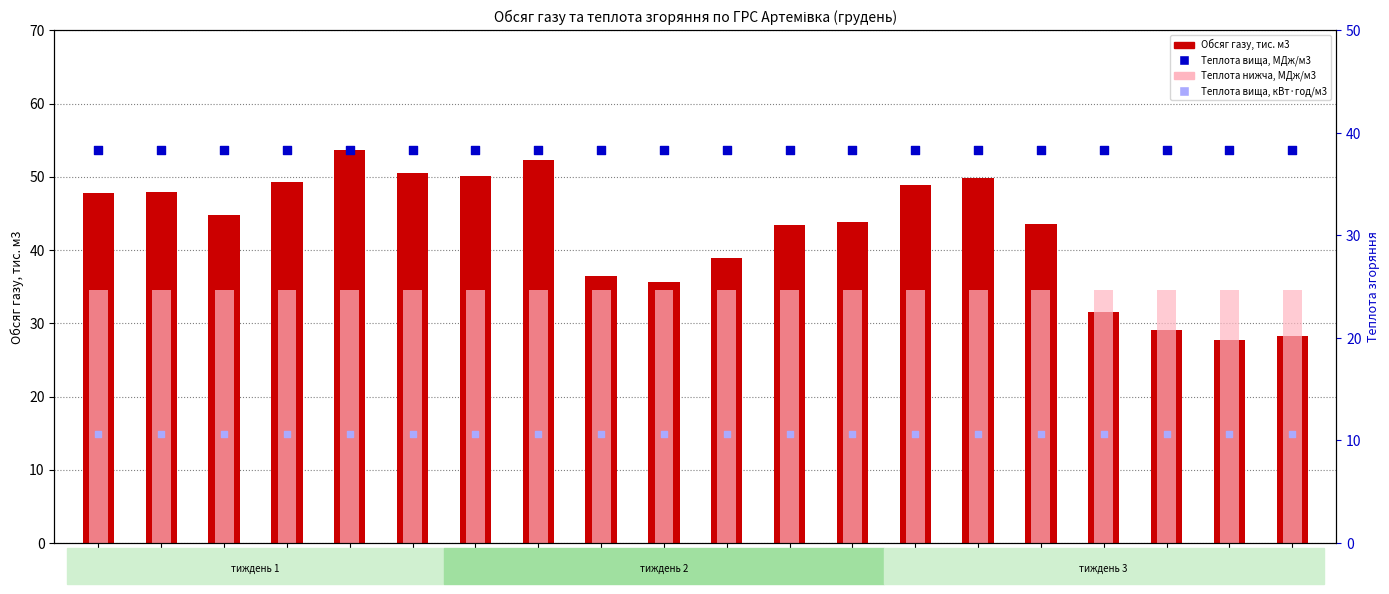

Is the value of Теплота вища, кВт·год/м3 at 4 greater than the value of Обсяг газу, тис. м3 at 9?

No